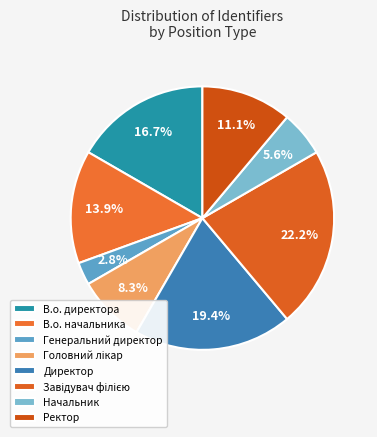

Do Директор and Генеральний директор together represent more than half of the pie?

No